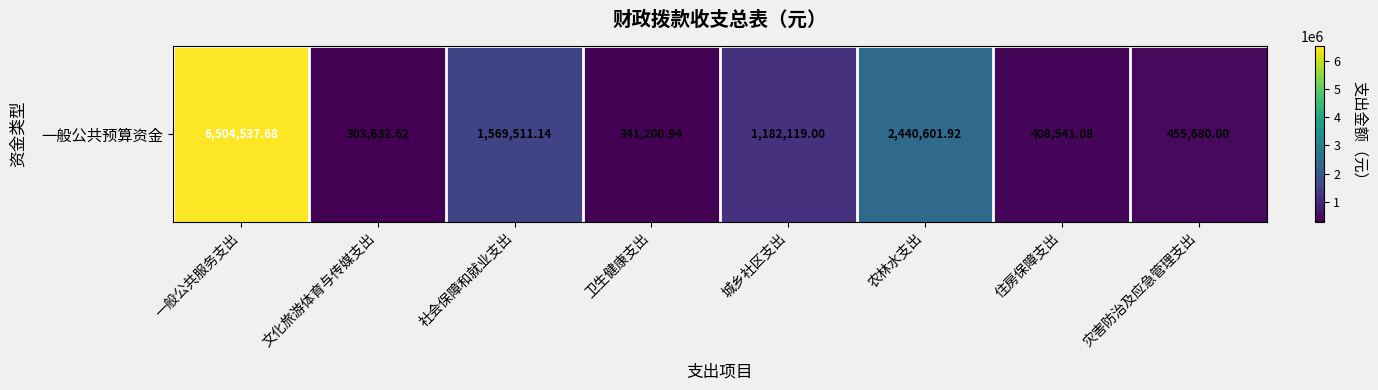

Rank the categories by value from highest to lowest.

一般公共服务支出, 农林水支出, 社会保障和就业支出, 城乡社区支出, 灾害防治及应急管理支出, 住房保障支出, 卫生健康支出, 文化旅游体育与传媒支出